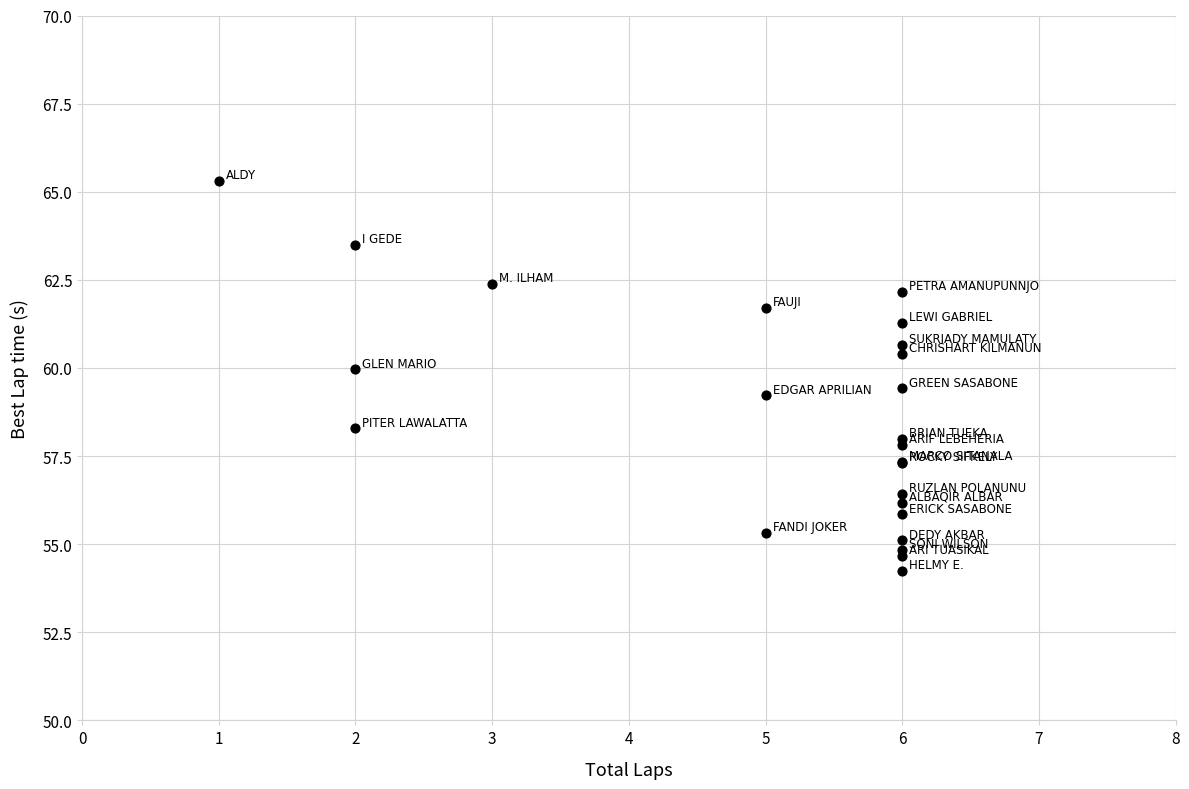

What Y value in the scatter plot is closest to 59?

59.2